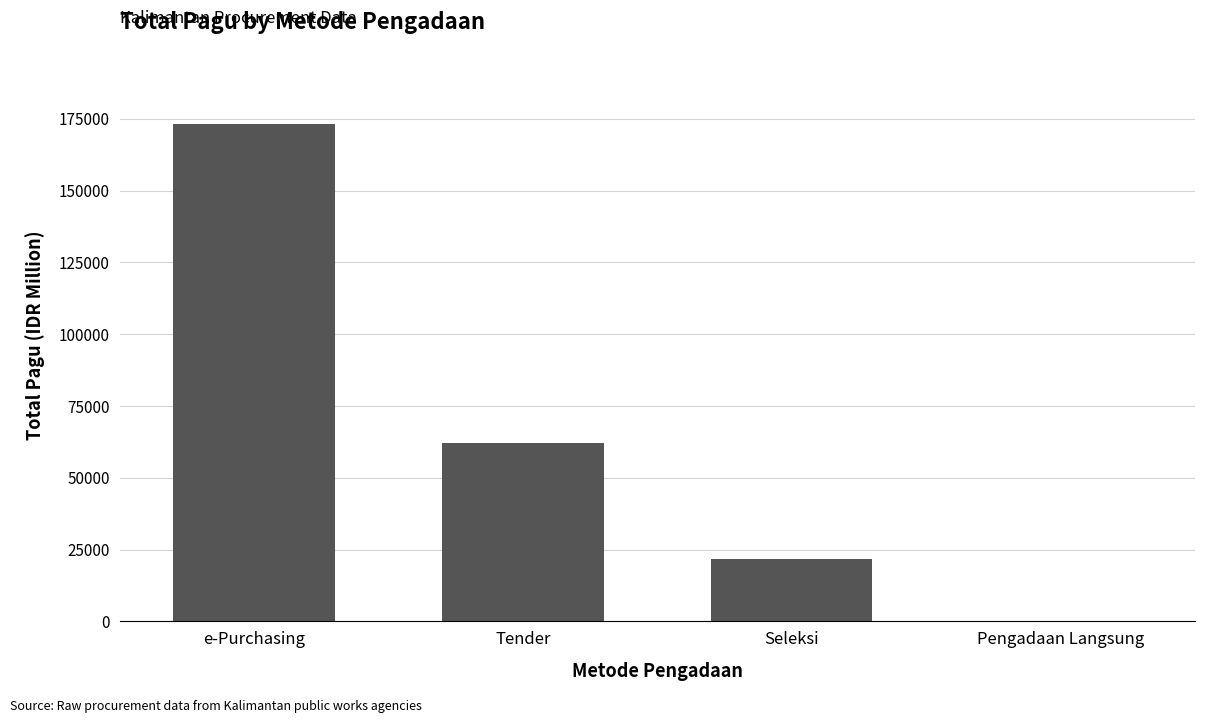

What is the sum of all values?

256926.2